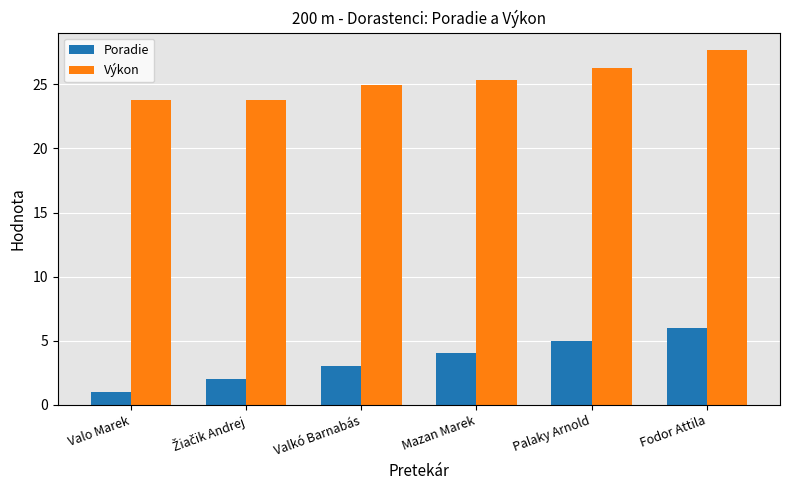

Does the chart contain any negative values?

No